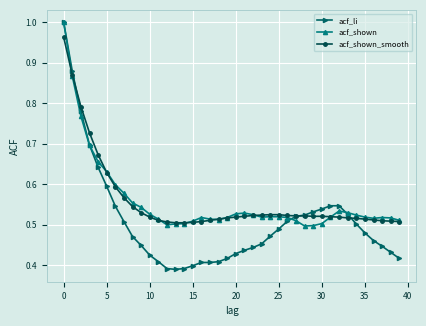

Which series has the widest spread of values?

acf_li